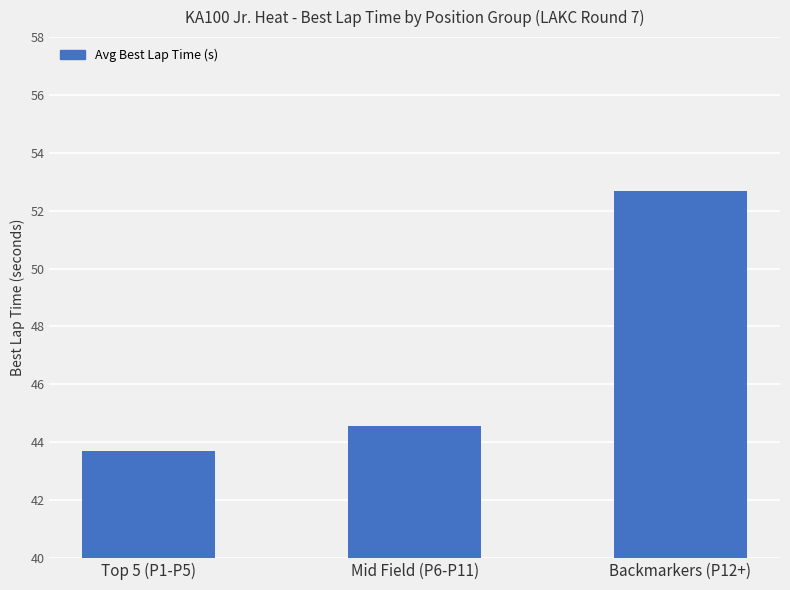

What is the approximate value at Mid Field (P6-P11)?

44.6